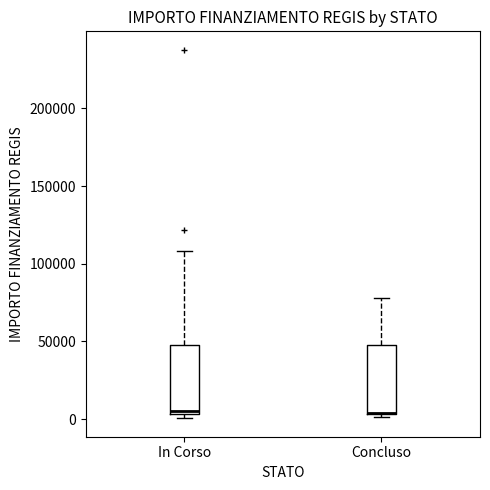

Reading left to right, read every box against the y-axis: the position of its median line, the range the box covers, and the ends of its whiskers. The values are not printed on the chart, so give them approximately, as read against the axis.

In Corso: median 5000 (just above the box's lower edge), box 5000 to 45000, whiskers 0 to 110000
Concluso: median 5000 (drawn on the box's lower edge), box 5000 to 45000, whiskers 0 to 80000